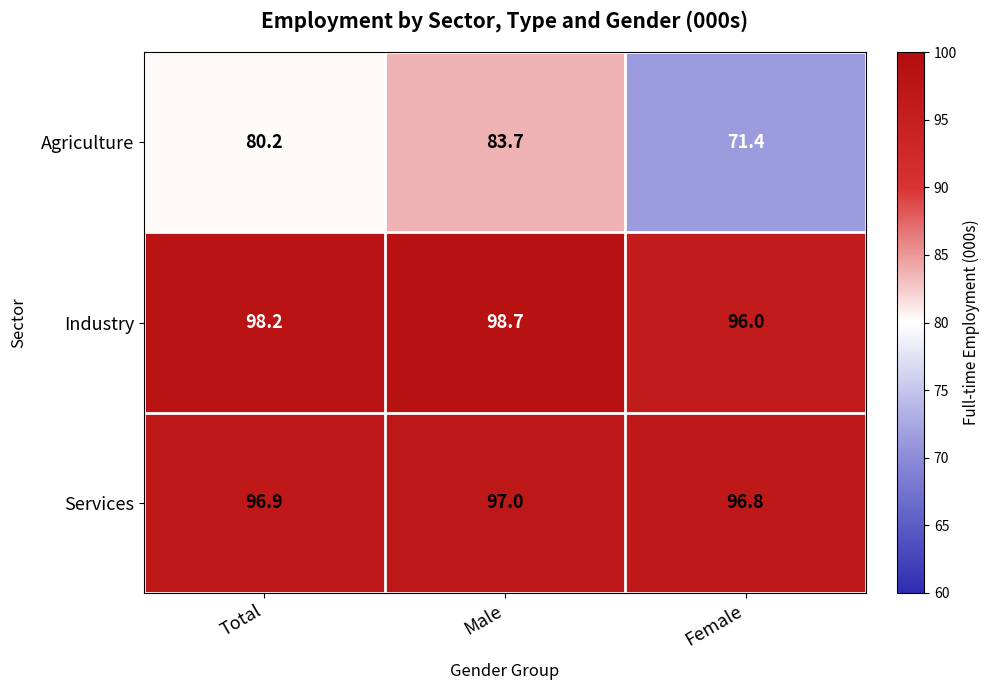

Read the Agriculture value at Female.

71.4